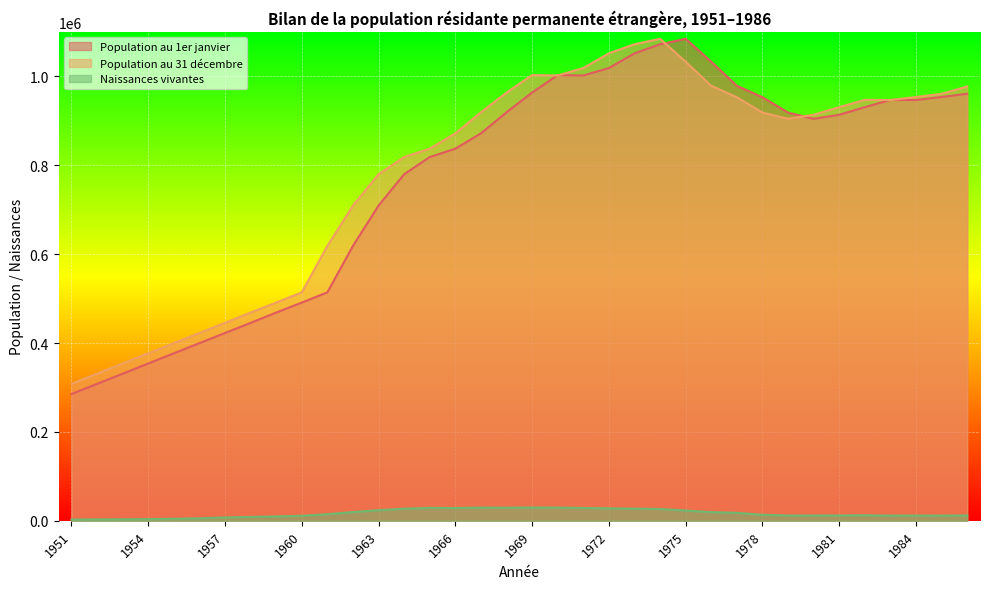

At which category is the sum across all series the highest?

1974